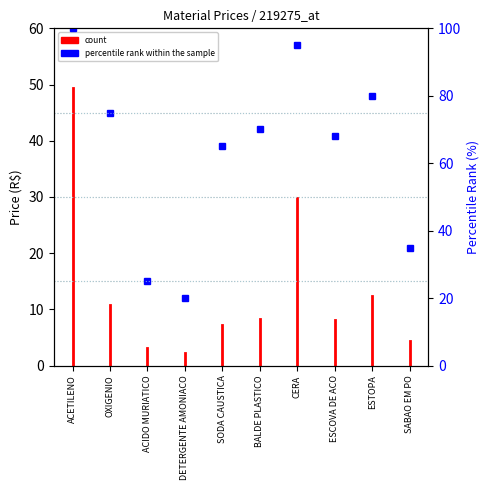

Does the chart display data point markers on the line(s)?

No